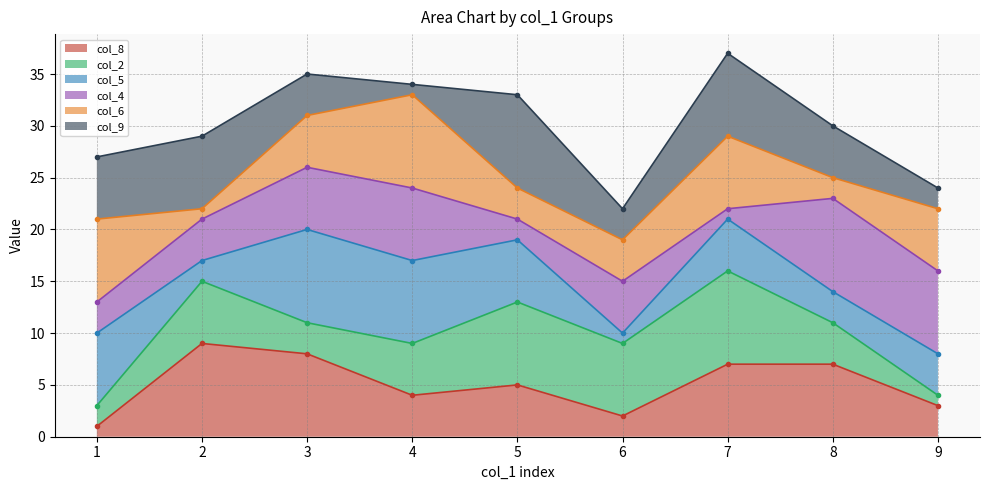

True or false: col_8 has a value of 3 at 9.

True